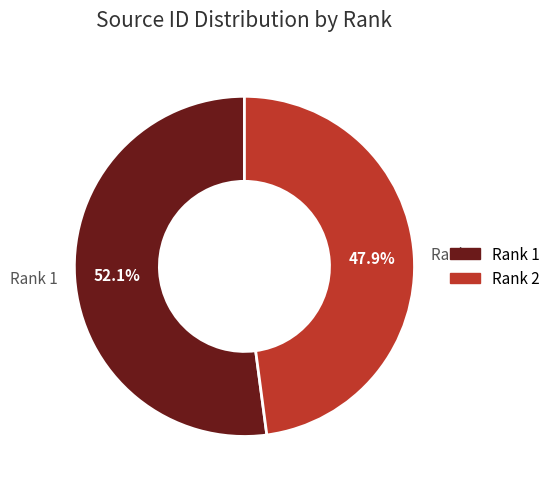

Does Rank 1 represent more than half of the total?

Yes